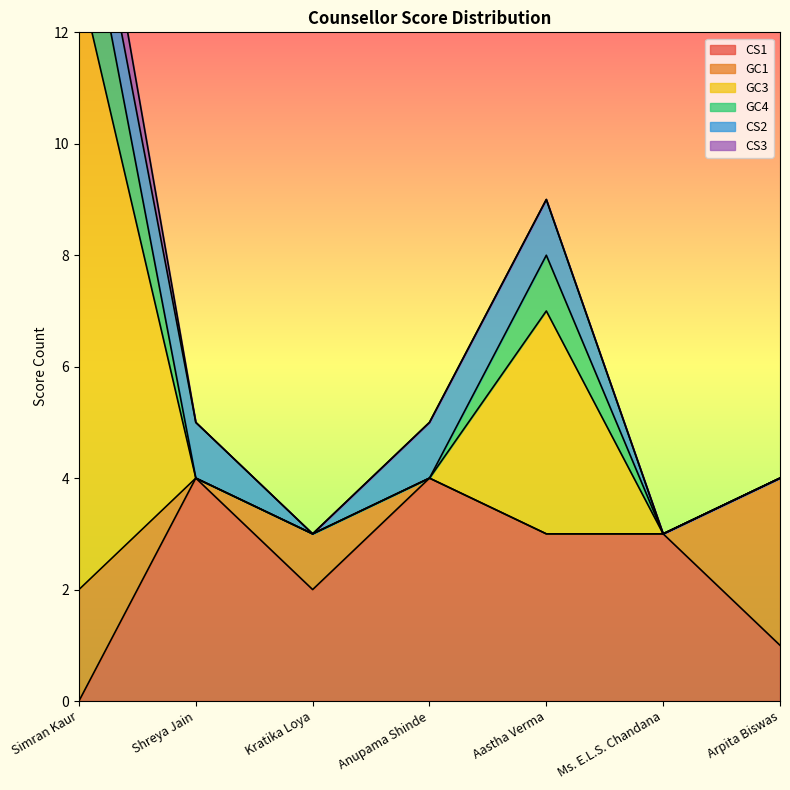

The CS1 series shows 1 at Kratika Loya. True or false?

False